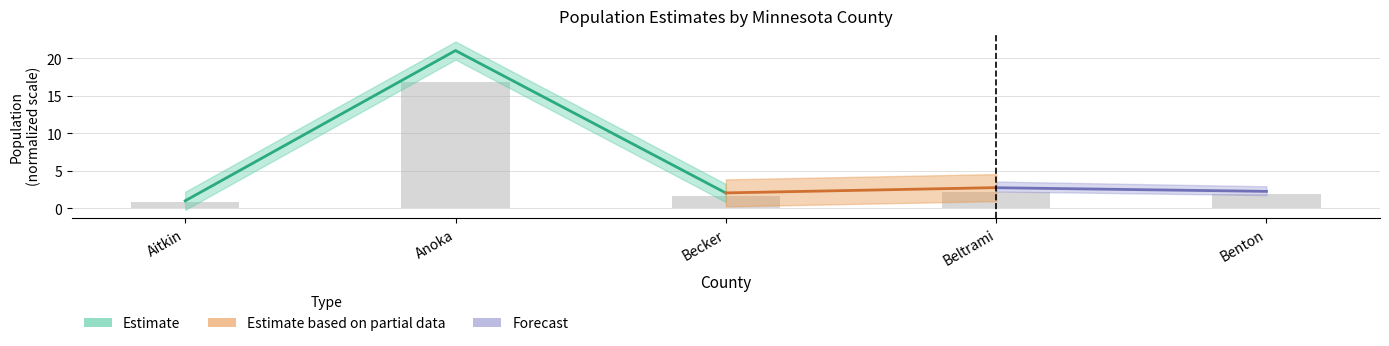

What value does the data have at Beltrami?

2.2